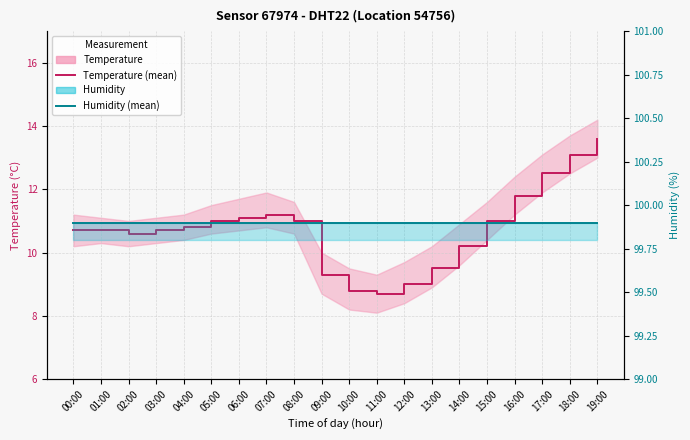

What is the value of the Humidity (mean) point at the 10th from the left?

99.9